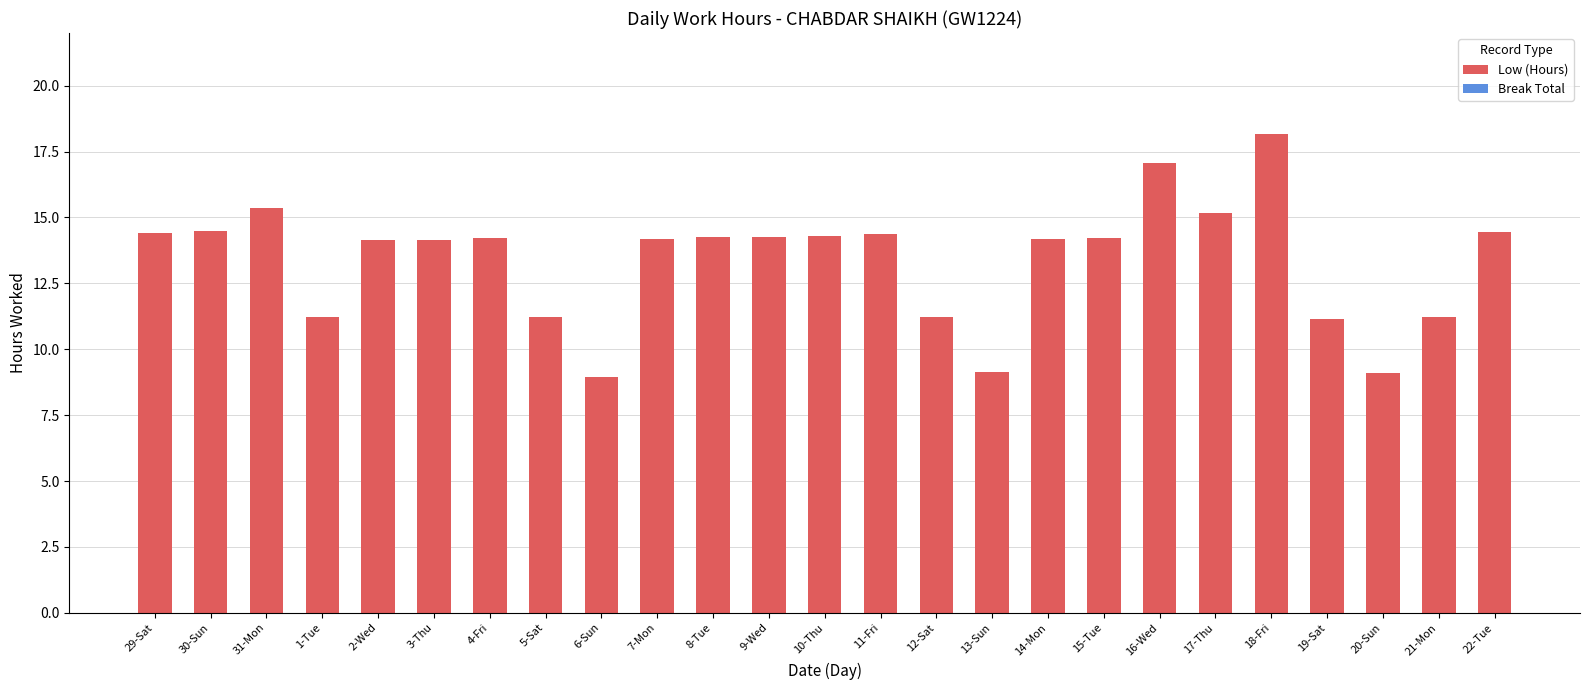

What is the difference between the maximum and minimum values?

9.2